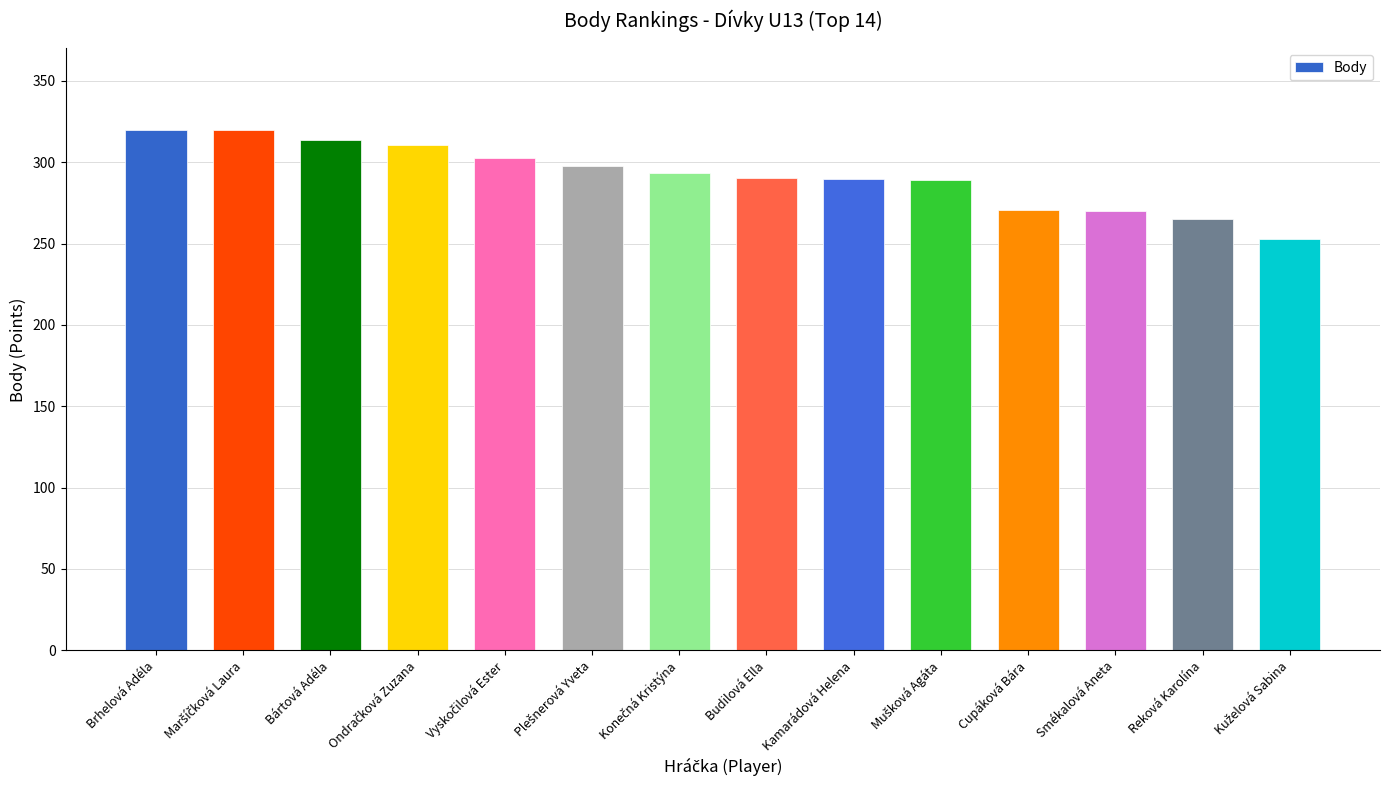

How many bars are there in total?

14